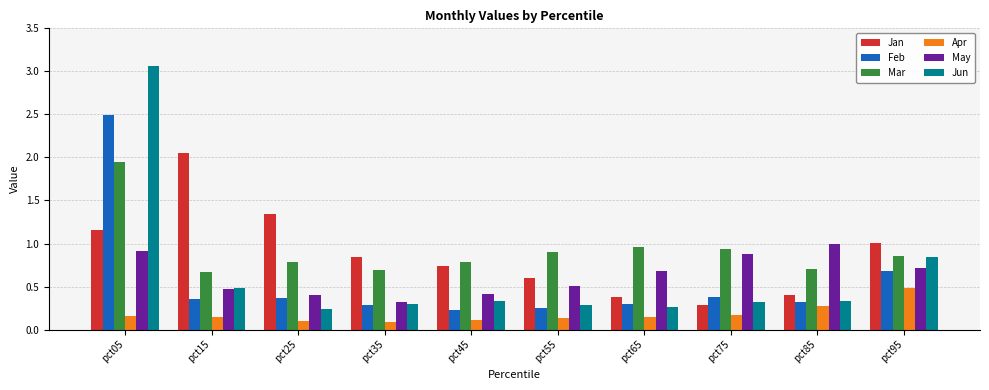

Is it true that Apr equals 0.3 at pct75?

False